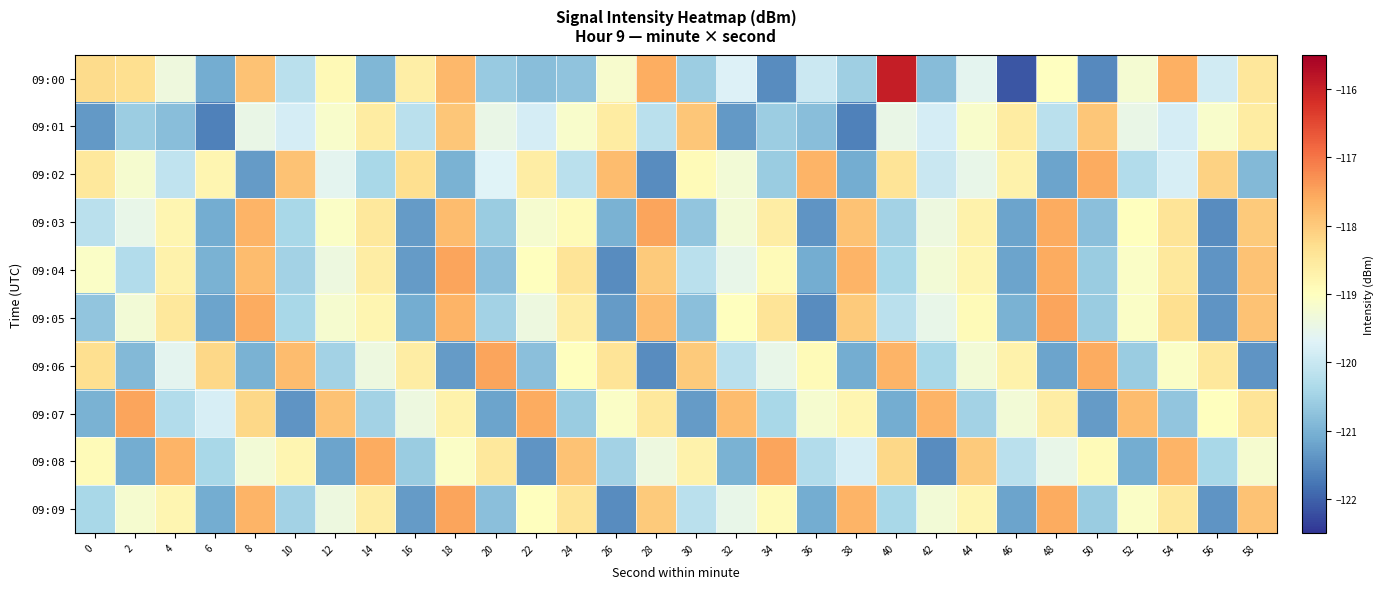

Reading right to left, transcribe all the data shown in this chart.

09:00: 58=-118.5	56=-119.9	54=-117.7	52=-119.2	50=-121.5	48=-119.0	46=-122.1	44=-119.6	42=-120.8	40=-115.9	38=-120.5	36=-120.0	34=-121.5	32=-119.7	30=-120.6	28=-117.6	26=-119.2	24=-120.7	22=-120.8	20=-120.6	18=-117.8	16=-118.6	14=-120.9	12=-118.9	10=-120.2	8=-117.9	6=-121.1	4=-119.4	2=-118.3	0=-118.2
09:01: 58=-118.6	56=-119.2	54=-119.8	52=-119.5	50=-118.0	48=-120.2	46=-118.6	44=-119.2	42=-119.8	40=-119.5	38=-121.6	36=-120.8	34=-120.6	32=-121.3	30=-118.0	28=-120.2	26=-118.6	24=-119.2	22=-119.8	20=-119.5	18=-118.0	16=-120.2	14=-118.6	12=-119.2	10=-119.8	8=-119.5	6=-121.6	4=-120.8	2=-120.6	0=-121.3
09:02: 58=-120.9	56=-118.1	54=-119.8	52=-120.3	50=-117.6	48=-121.2	46=-118.7	44=-119.5	42=-120.0	40=-118.4	38=-121.1	36=-117.7	34=-120.6	32=-119.3	30=-118.9	28=-121.5	26=-117.8	24=-120.2	22=-118.6	20=-119.7	18=-121.0	16=-118.3	14=-120.4	12=-119.6	10=-117.9	8=-121.3	6=-118.8	4=-120.1	2=-119.2	0=-118.5
09:03: 58=-118.0	56=-121.5	54=-118.4	52=-119.0	50=-120.8	48=-117.6	46=-121.2	44=-118.7	42=-119.4	40=-120.5	38=-117.9	36=-121.4	34=-118.6	32=-119.3	30=-120.7	28=-117.5	26=-121.0	24=-118.9	22=-119.2	20=-120.6	18=-117.8	16=-121.3	14=-118.5	12=-119.1	10=-120.4	8=-117.7	6=-121.1	4=-118.8	2=-119.5	0=-120.2
09:04: 58=-117.9	56=-121.4	54=-118.5	52=-119.1	50=-120.6	48=-117.6	46=-121.2	44=-118.8	42=-119.3	40=-120.4	38=-117.7	36=-121.1	34=-118.9	32=-119.5	30=-120.2	28=-118.0	26=-121.5	24=-118.4	22=-119.0	20=-120.8	18=-117.5	16=-121.3	14=-118.6	12=-119.4	10=-120.5	8=-117.8	6=-121.0	4=-118.7	2=-120.3	0=-119.1
09:05: 58=-117.9	56=-121.4	54=-118.3	52=-119.1	50=-120.6	48=-117.5	46=-121.0	44=-118.9	42=-119.5	40=-120.2	38=-118.0	36=-121.5	34=-118.4	32=-119.0	30=-120.8	28=-117.8	26=-121.3	24=-118.6	22=-119.4	20=-120.5	18=-117.7	16=-121.1	14=-118.8	12=-119.2	10=-120.4	8=-117.6	6=-121.2	4=-118.5	2=-119.3	0=-120.7
09:06: 58=-121.4	56=-118.5	54=-119.1	52=-120.6	50=-117.6	48=-121.2	46=-118.7	44=-119.3	42=-120.4	40=-117.7	38=-121.1	36=-118.9	34=-119.5	32=-120.2	30=-118.0	28=-121.5	26=-118.4	24=-119.0	22=-120.8	20=-117.5	18=-121.3	16=-118.6	14=-119.4	12=-120.5	10=-117.8	8=-121.0	6=-118.2	4=-119.6	2=-120.9	0=-118.3
09:07: 58=-118.4	56=-119.0	54=-120.7	52=-117.8	50=-121.3	48=-118.6	46=-119.3	44=-120.5	42=-117.7	40=-121.1	38=-118.8	36=-119.2	34=-120.4	32=-117.8	30=-121.3	28=-118.5	26=-119.1	24=-120.6	22=-117.6	20=-121.2	18=-118.7	16=-119.4	14=-120.5	12=-117.9	10=-121.4	8=-118.2	6=-119.8	4=-120.3	2=-117.5	0=-121.0
09:08: 58=-119.2	56=-120.4	54=-117.7	52=-121.1	50=-118.9	48=-119.5	46=-120.2	44=-118.0	42=-121.5	40=-118.2	38=-119.8	36=-120.3	34=-117.5	32=-121.0	30=-118.7	28=-119.4	26=-120.5	24=-117.9	22=-121.4	20=-118.5	18=-119.1	16=-120.6	14=-117.6	12=-121.2	10=-118.8	8=-119.3	6=-120.4	4=-117.7	2=-121.1	0=-118.9
09:09: 58=-117.9	56=-121.4	54=-118.5	52=-119.1	50=-120.6	48=-117.6	46=-121.2	44=-118.8	42=-119.3	40=-120.4	38=-117.7	36=-121.1	34=-118.9	32=-119.5	30=-120.2	28=-118.0	26=-121.5	24=-118.4	22=-119.0	20=-120.8	18=-117.5	16=-121.3	14=-118.6	12=-119.4	10=-120.5	8=-117.7	6=-121.1	4=-118.8	2=-119.2	0=-120.4